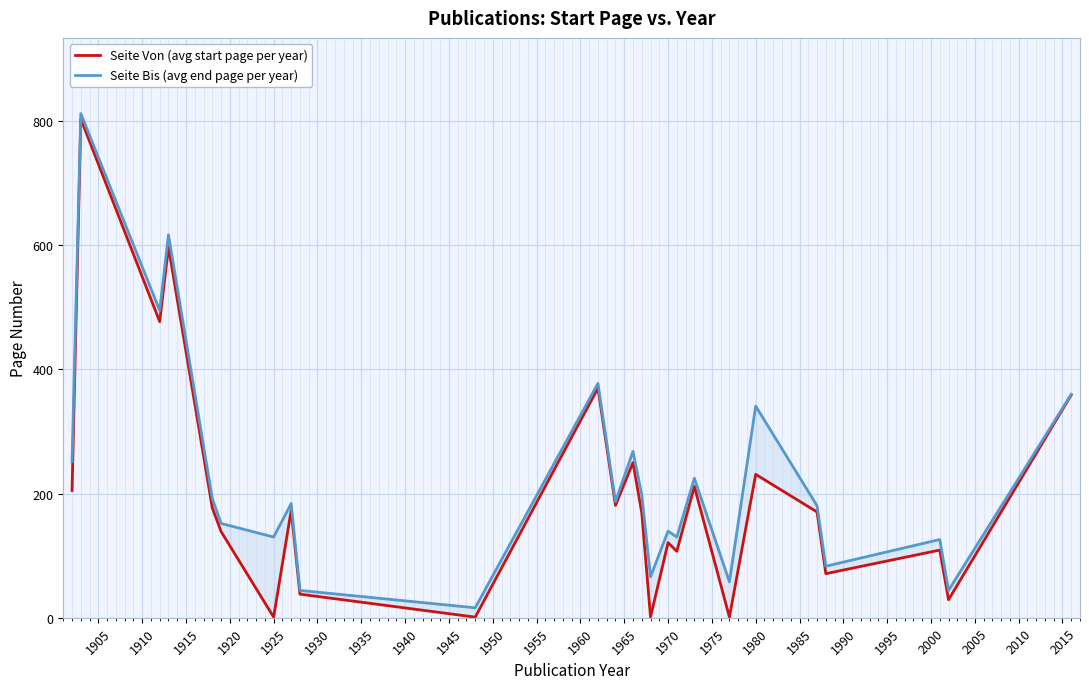

True or false: Seite Bis (avg end page per year) has more than 0 interior local peaks.

True